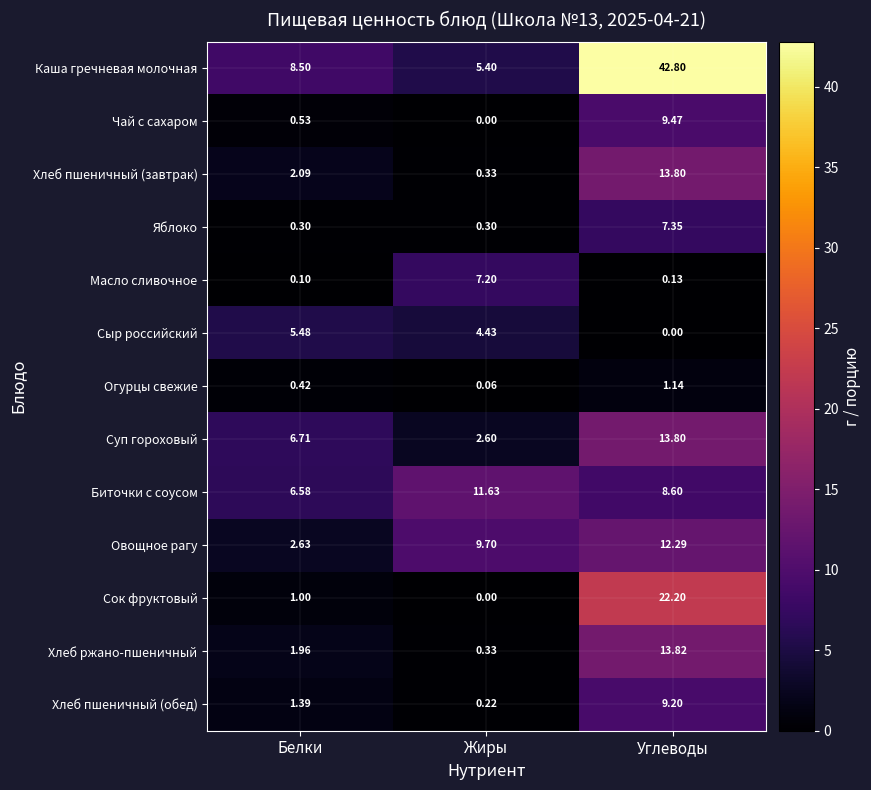

What is the greatest value displayed?

42.8